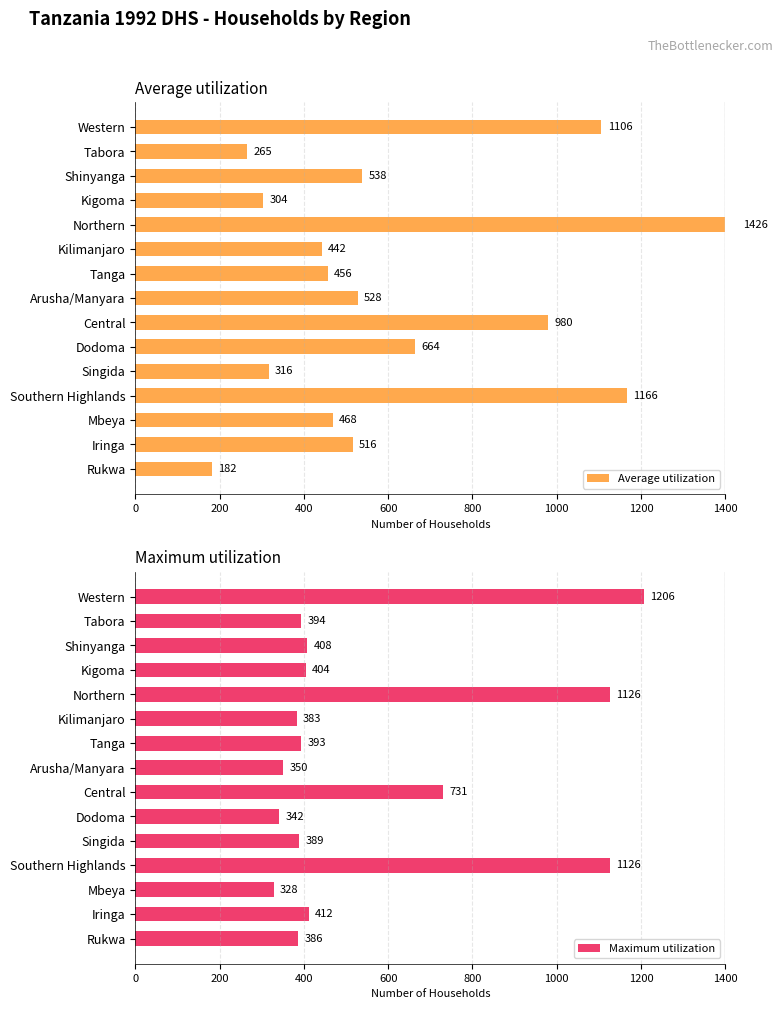

Is it true that Maximum utilization equals 404 at Kigoma?

True